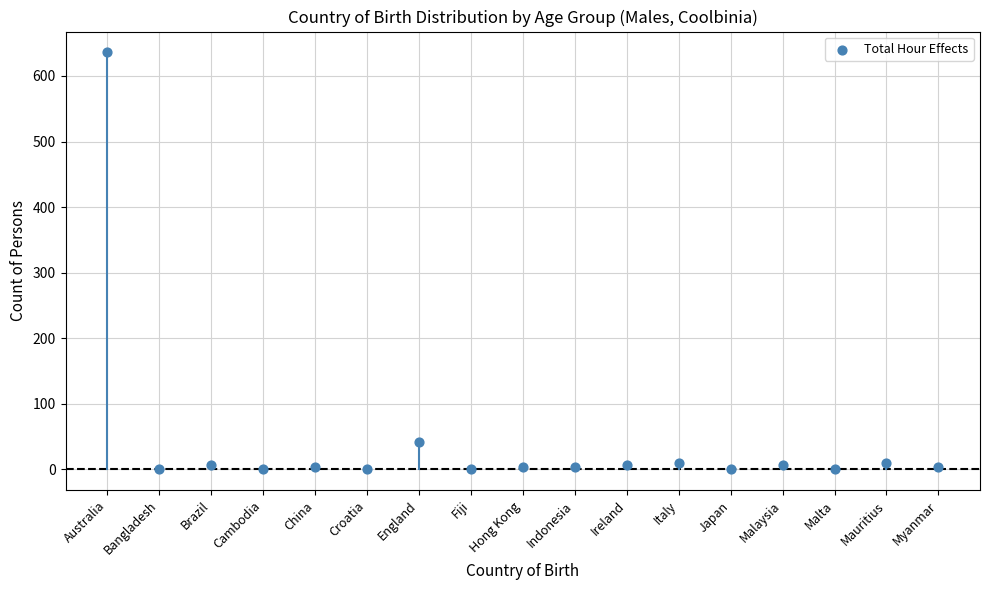

What Y value in the scatter plot is closest to 318?

42